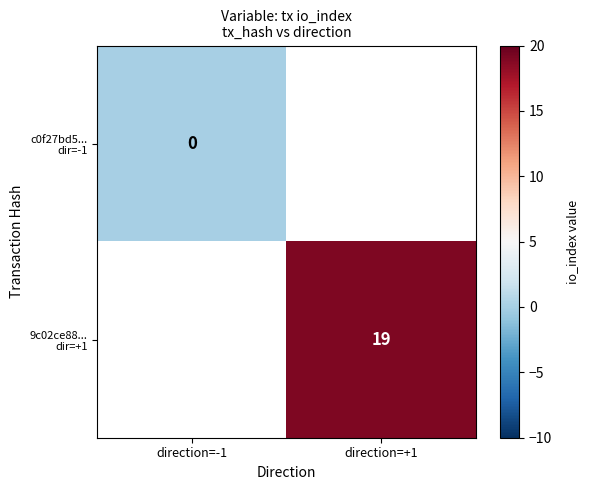

True or false: 9c02ce88... dir=+1 has a value of 27.2 at direction=+1.

False